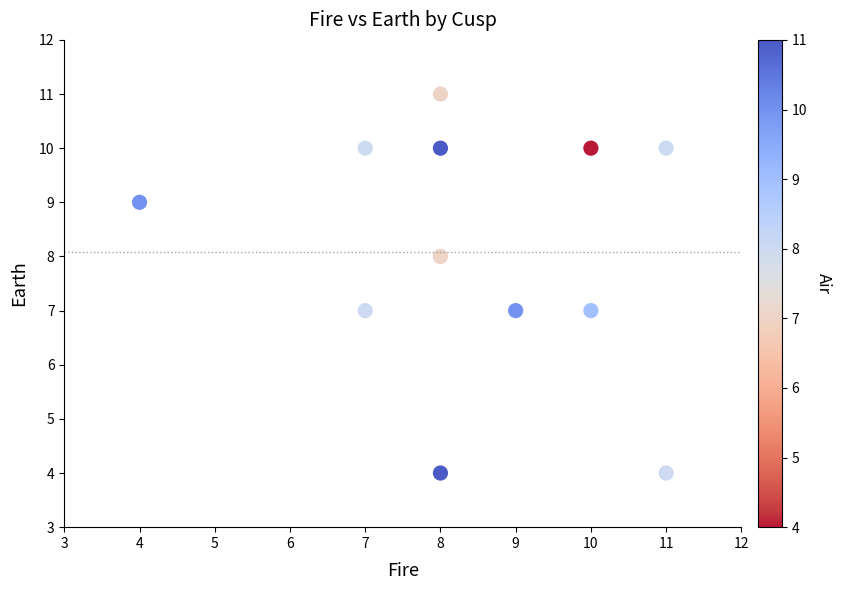

What is the range of Y values (max minus min)?

7